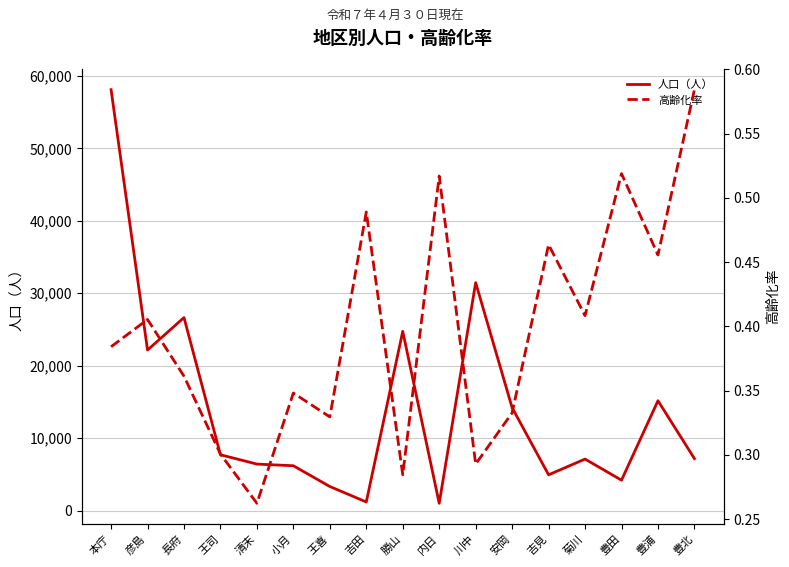

Is this an area chart (filled region under the line)?

No